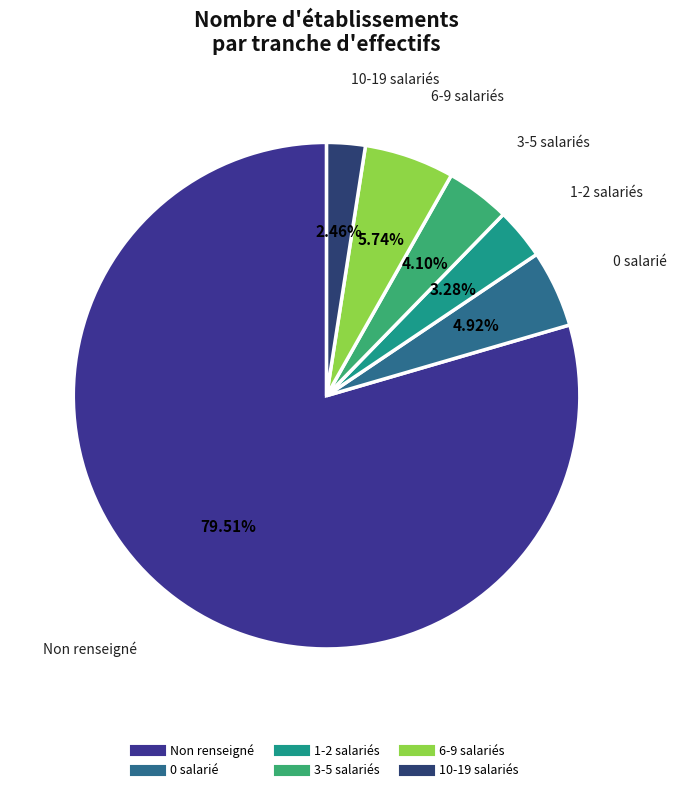

How many segments does this pie chart have?

6